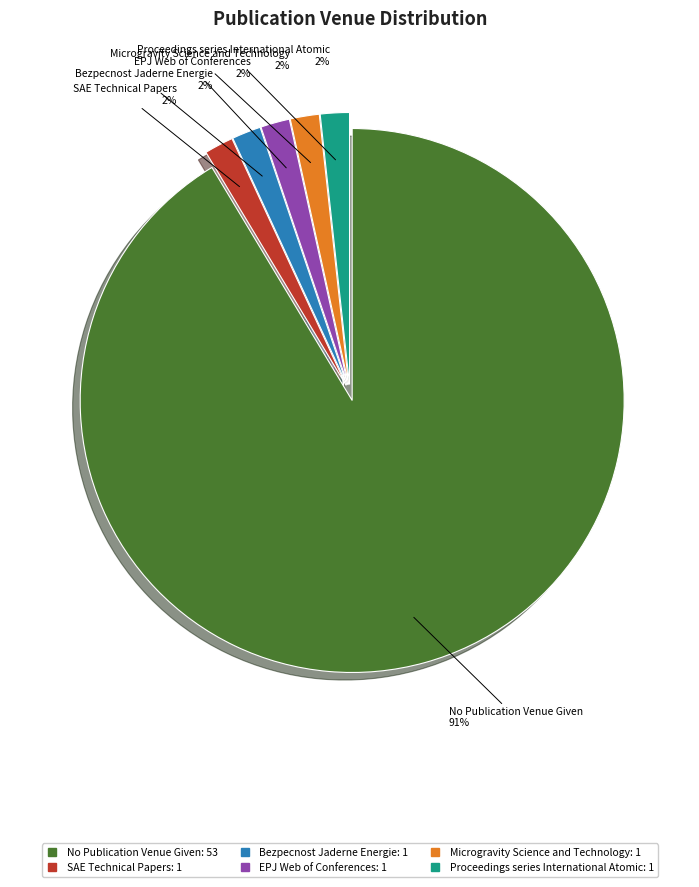

What is the largest slice in the pie chart?

No Publication Venue Given